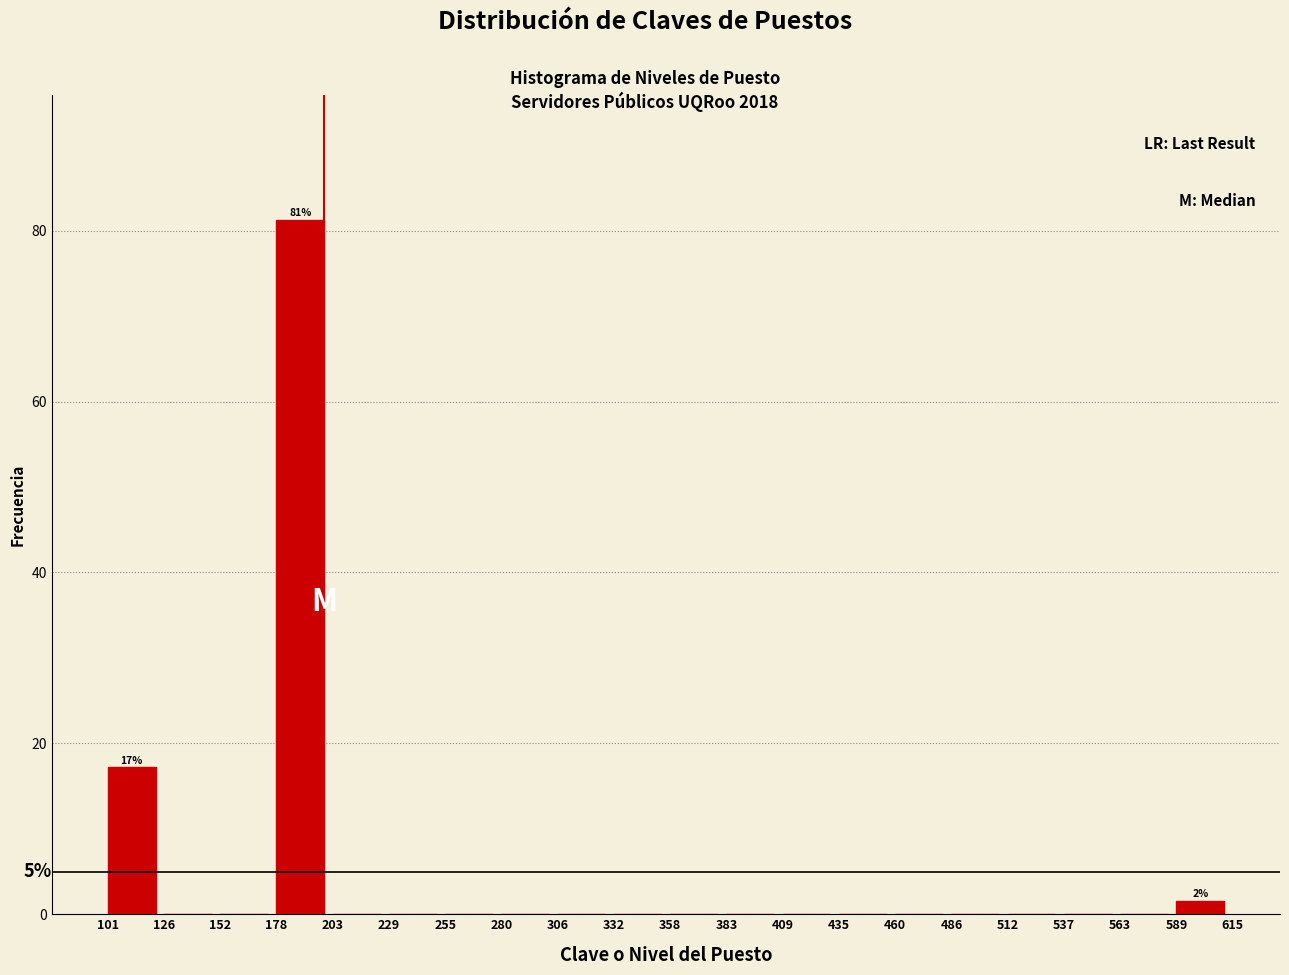

Over which range of the x-axis is the bar tallest?

178 to 203